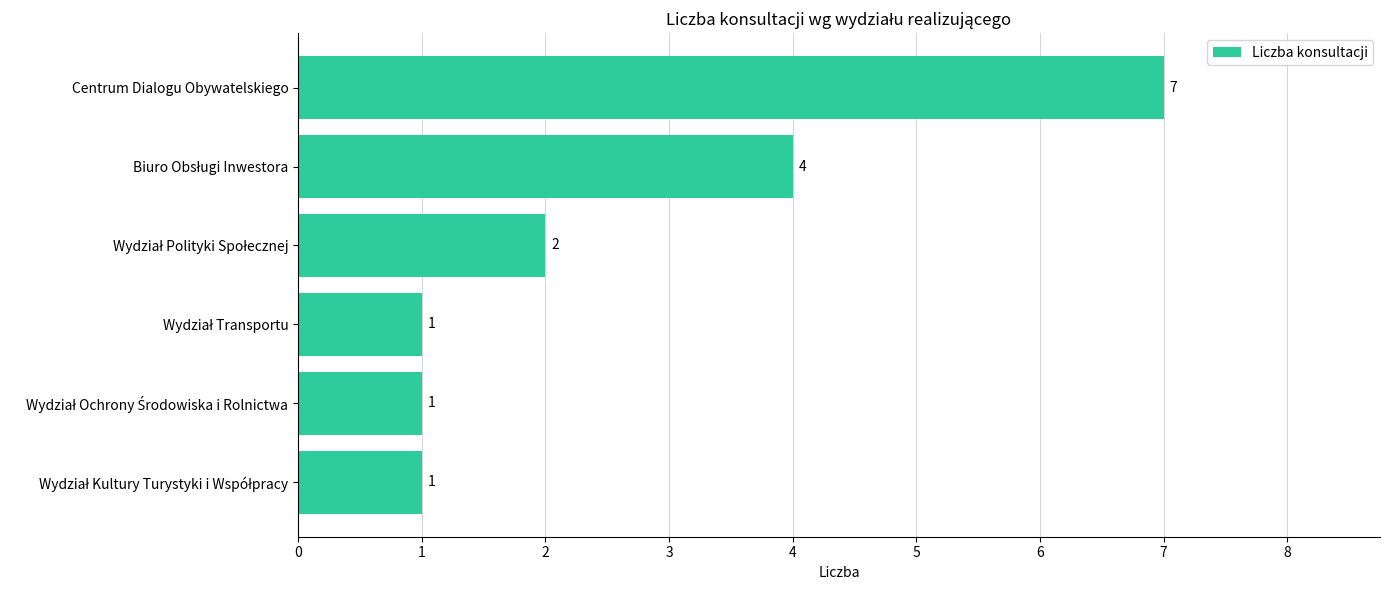

Reading top to bottom, what are all the values shown in this chart?

7	4	2	1	1	1